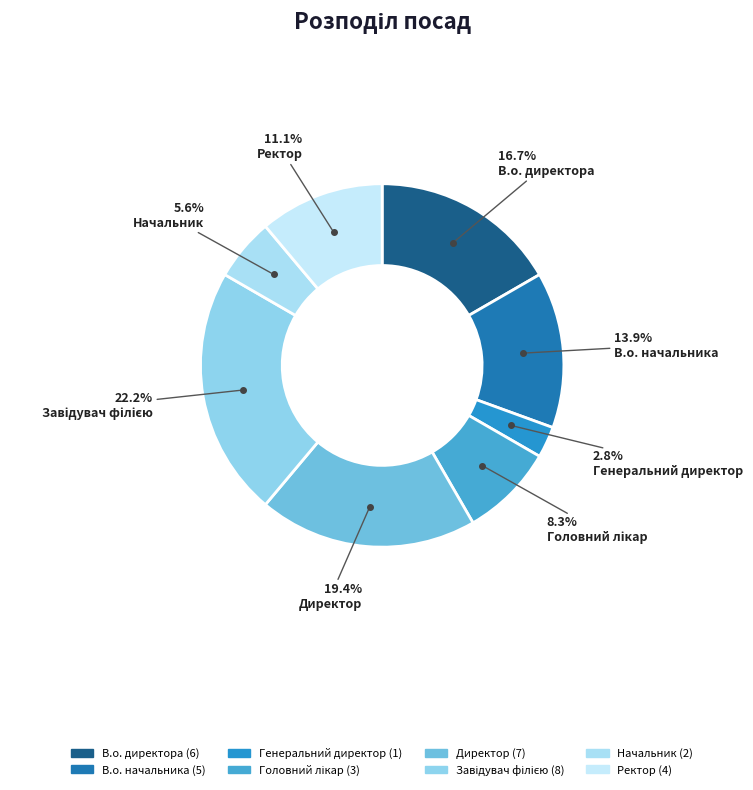

What percentage is the Ректор slice, to the nearest percent?

11%